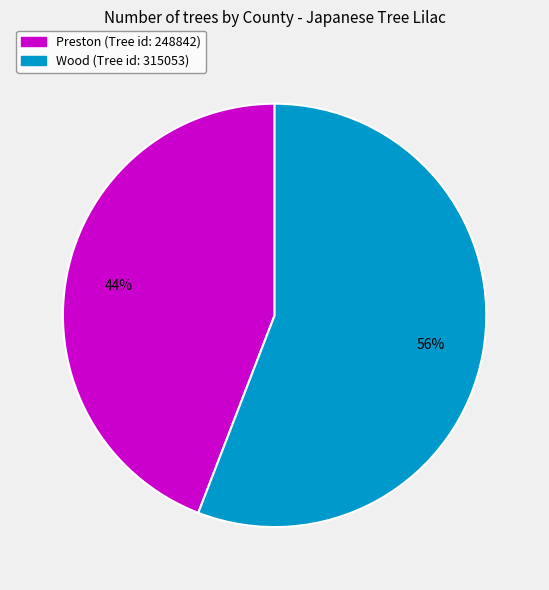

Approximately how many times larger is the value at Wood compared to Preston?

1.3